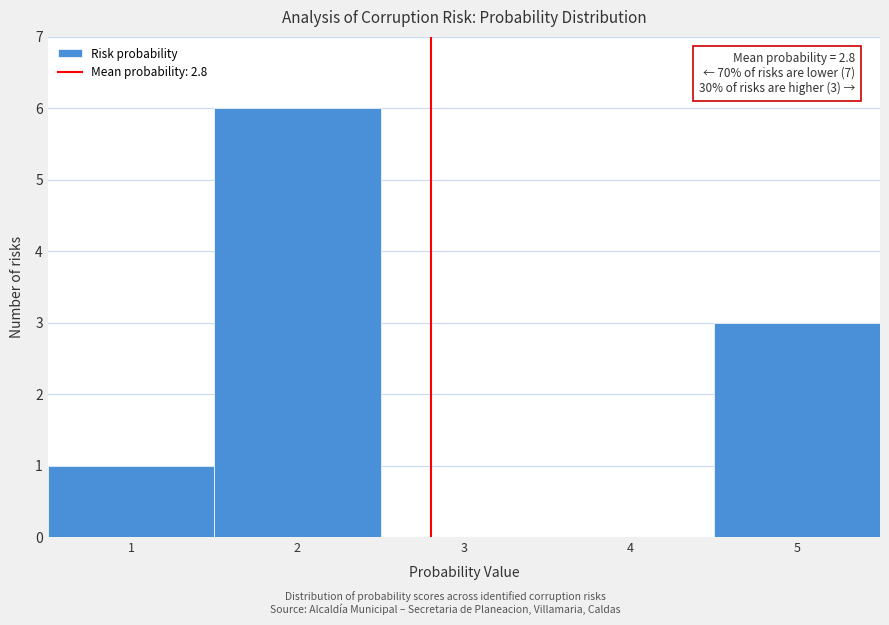

Over which range of the x-axis is the bar tallest?

1.5 to 2.5